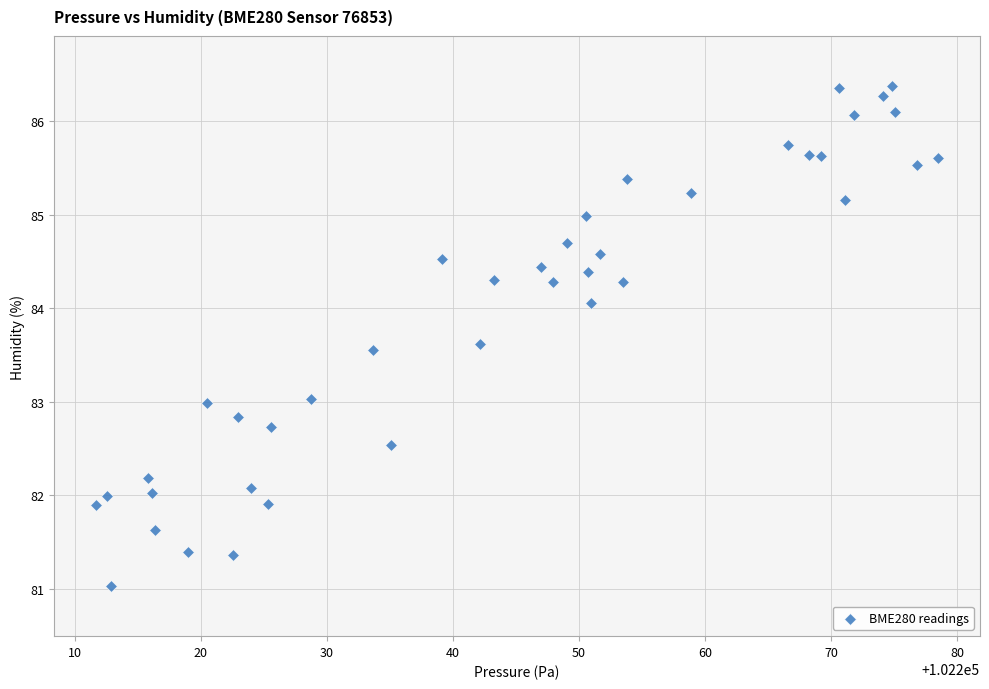

What is the range of X values (max minus min)?

66.8